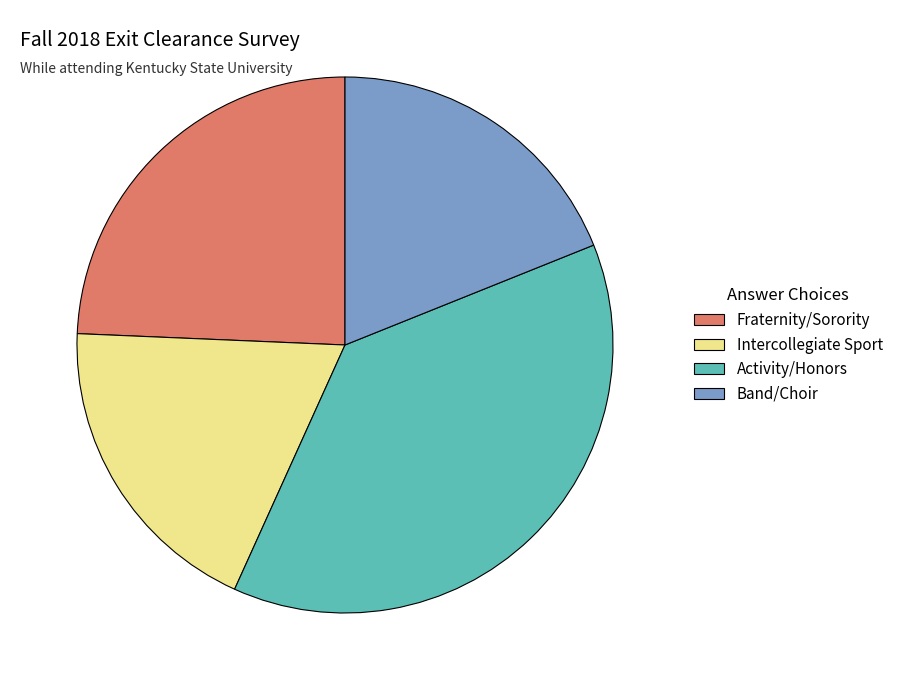

Combined, do Fraternity/Sorority and Activity/Honors account for over 50%?

Yes